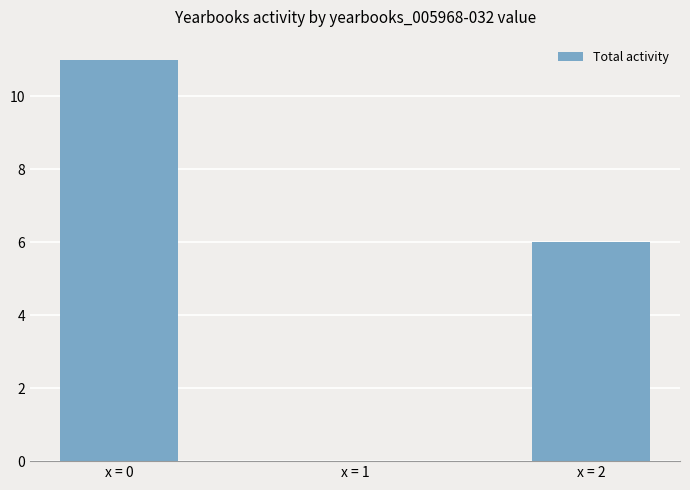

The chart shows a value of 6 at x = 2. True or false?

True